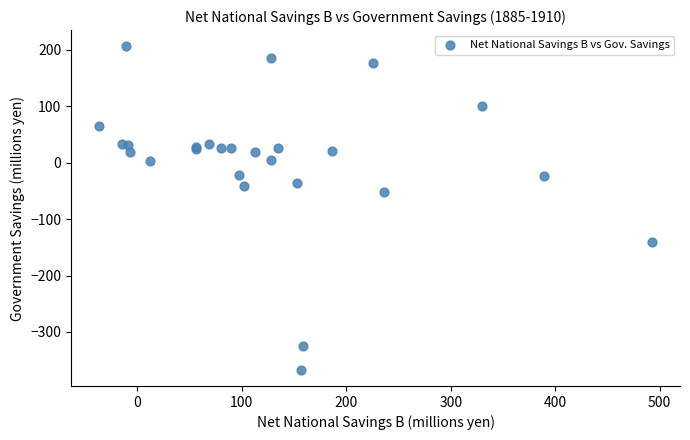

What Y value in the scatter plot is closest to -80?

-52